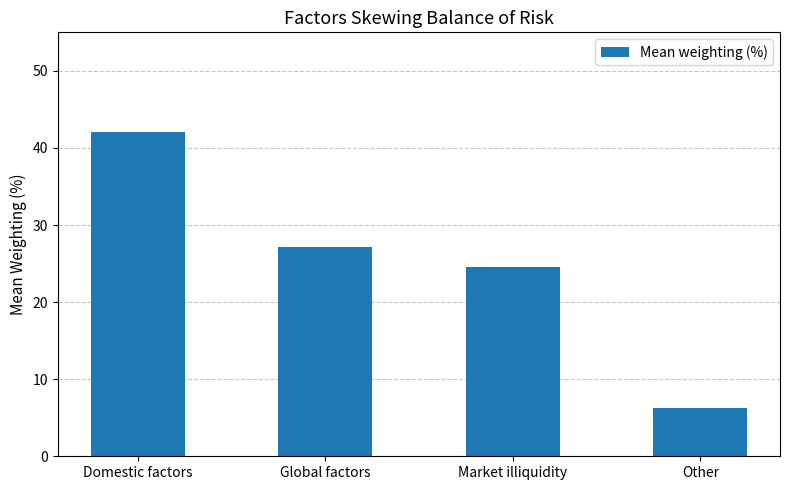

What is the smallest value displayed?

6.2